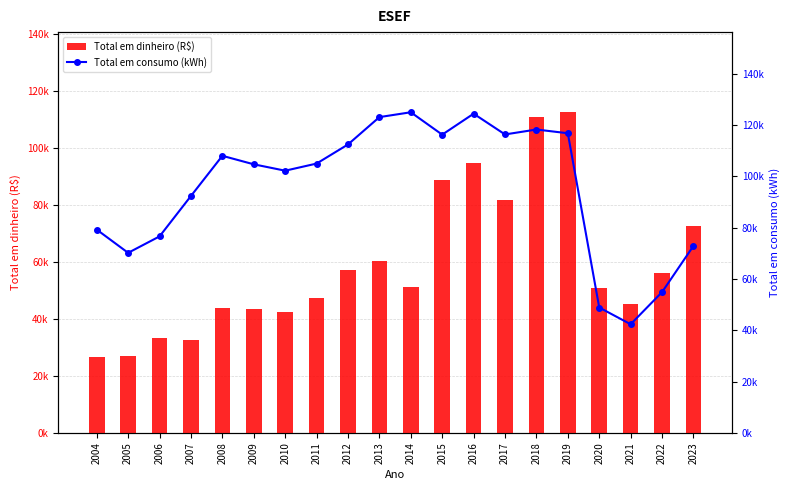

What is the difference between the Total em consumo (kWh) values at 2004 and 2011?

25761.0